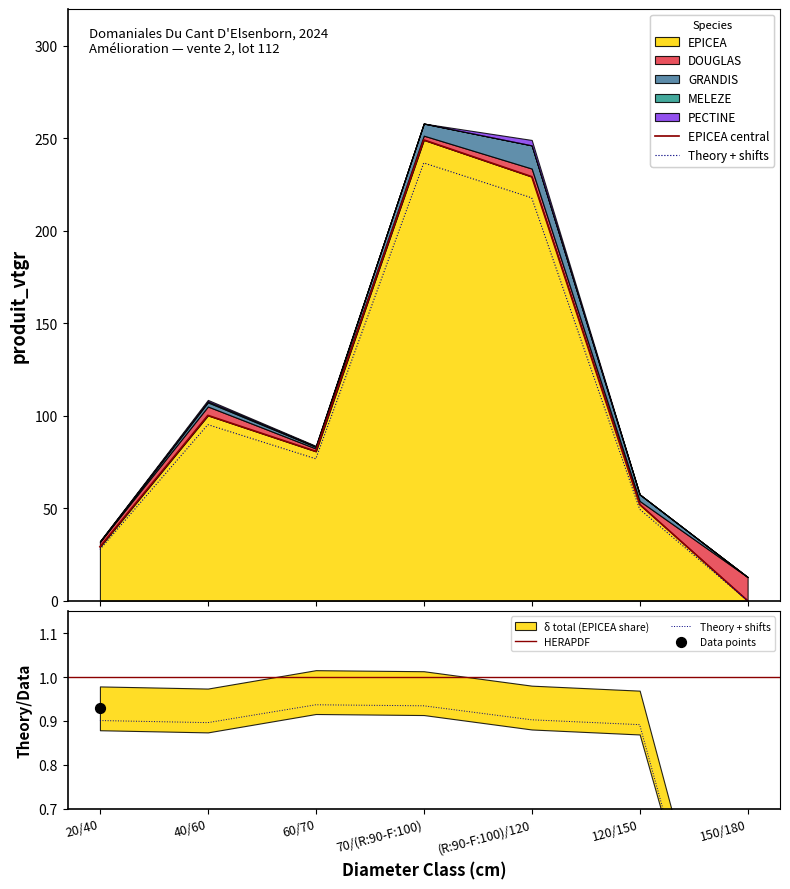

Which series has the widest spread of Y values?

EPICEA